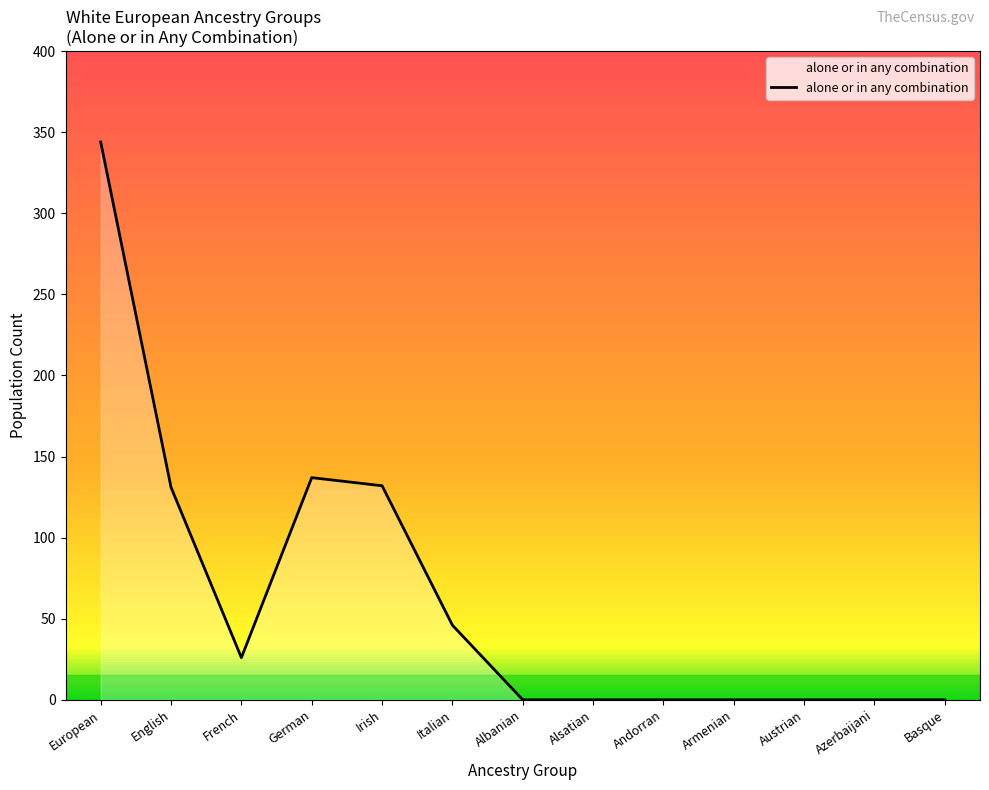

What is the maximum value shown in the chart?

344